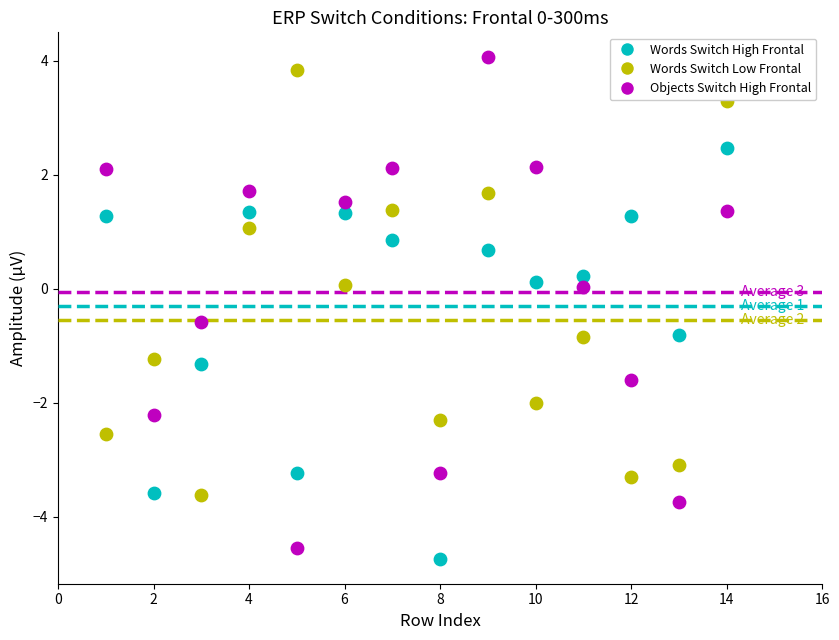

What are all the series names shown in the legend?

Words Switch High Frontal, Words Switch Low Frontal, Objects Switch High Frontal